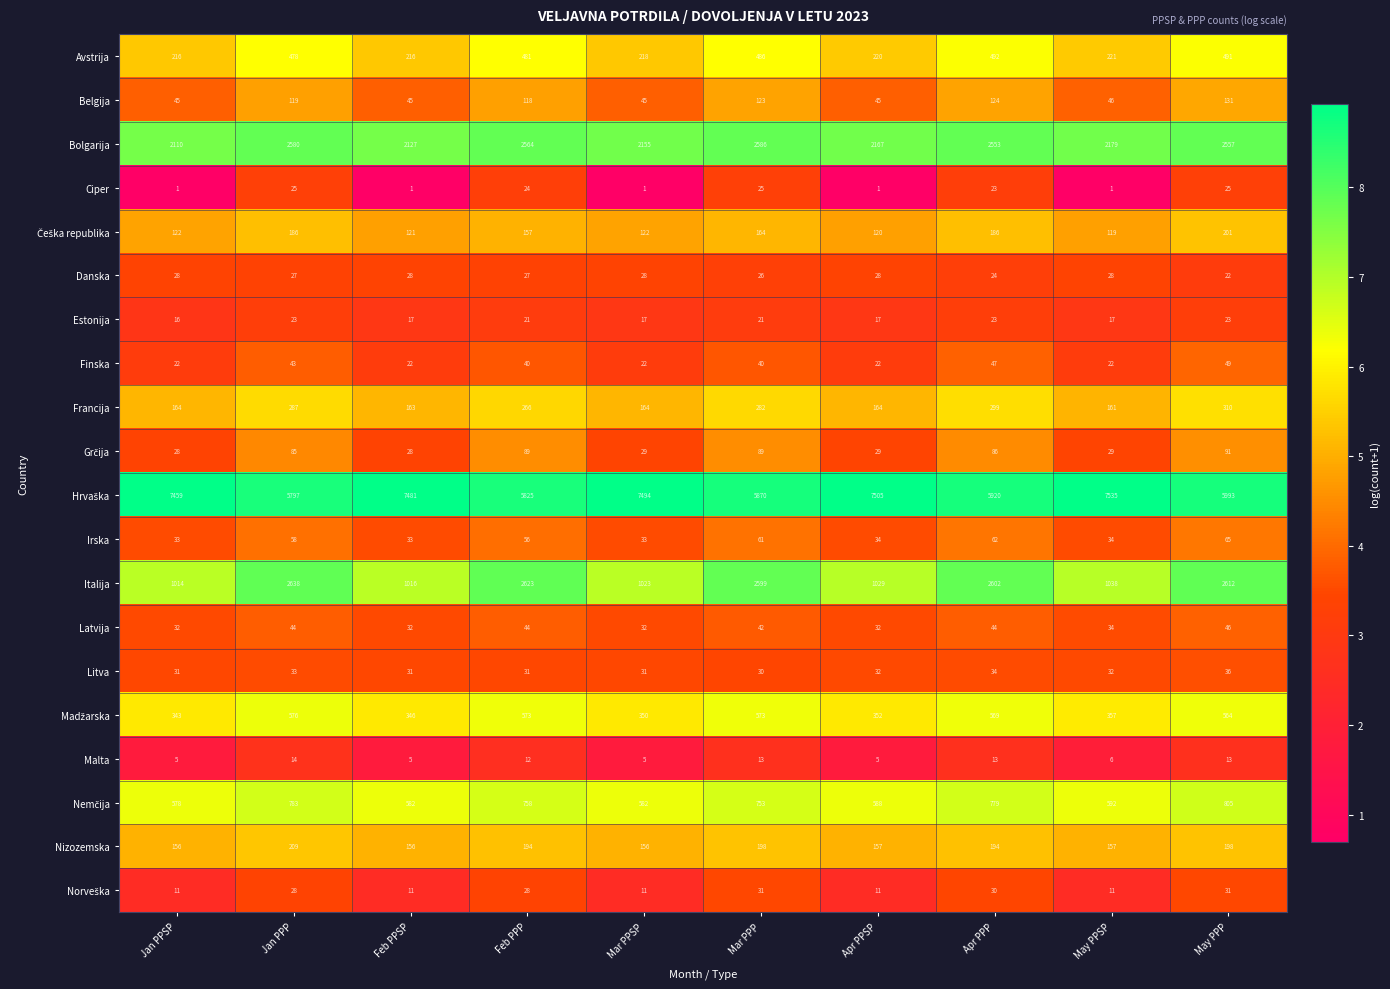

The value of Francija at Jan PPP is 102. True or false?

False